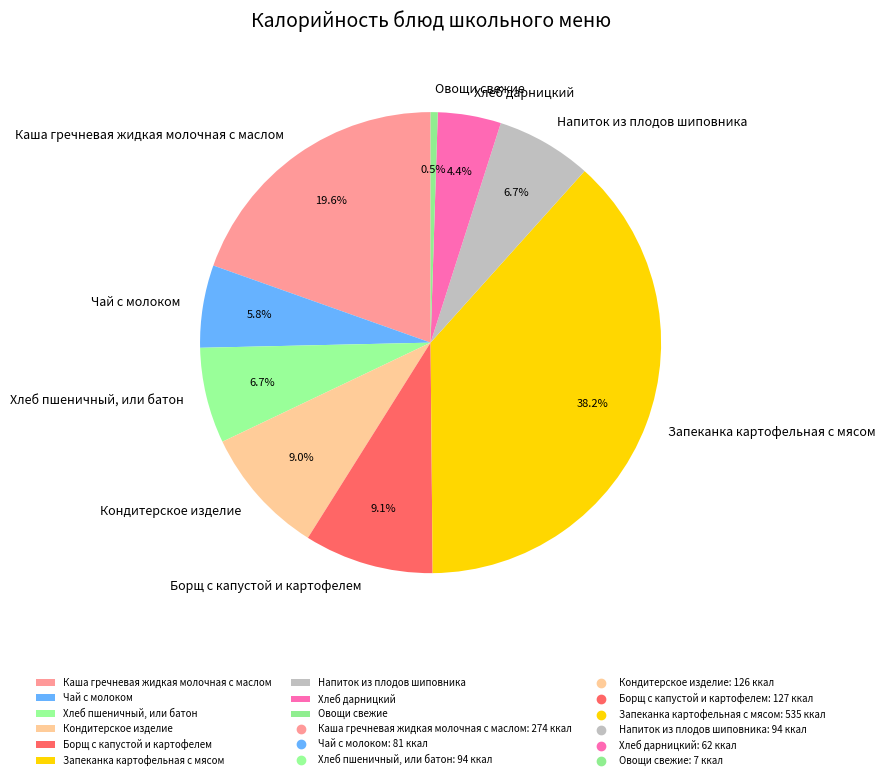

To the nearest percent, what percentage of the pie is Хлеб дарницкий?

4%